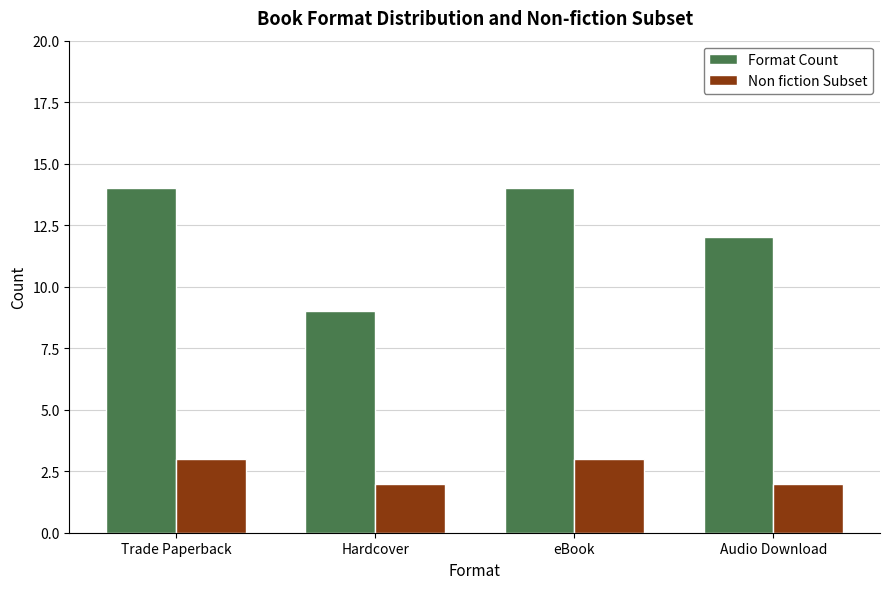

Reading left to right, extract all data points from this chart.

Format Count: 14	9	14	12
Non fiction Subset: 3	2	3	2